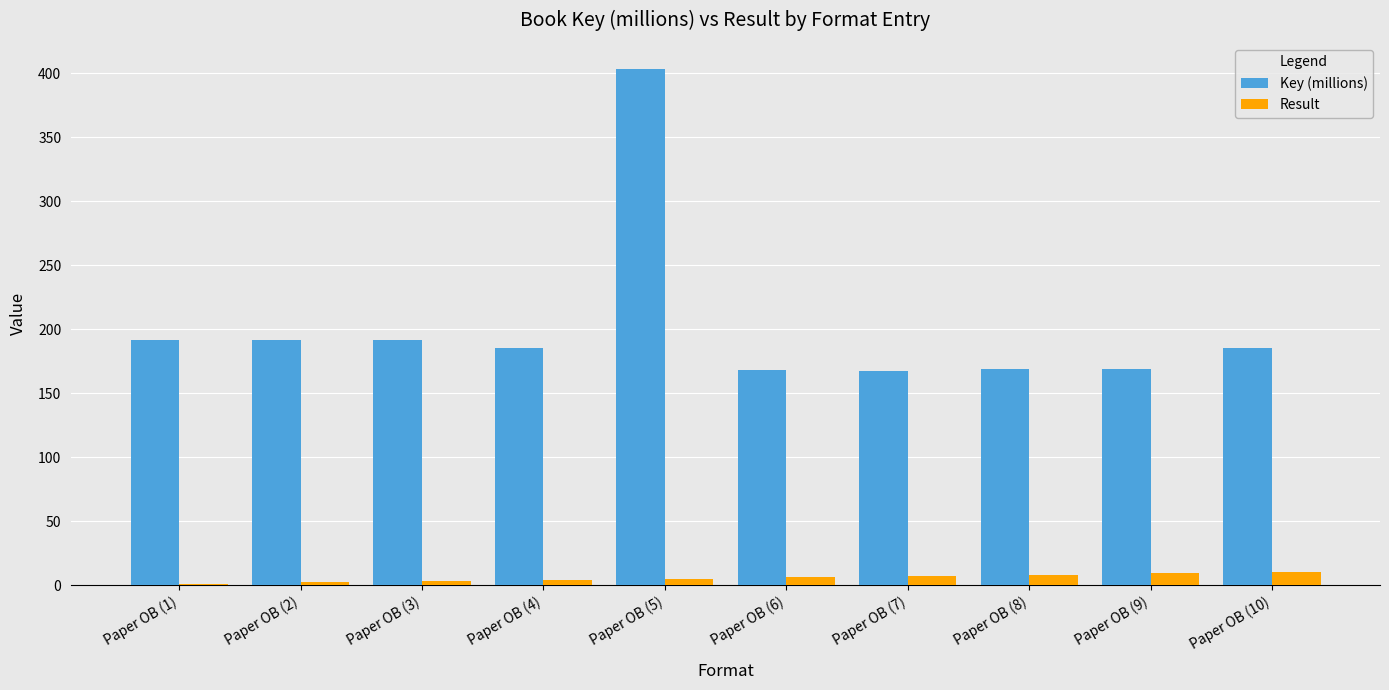

True or false: Key (millions) has a value of 168.9 at Paper OB (8).

True